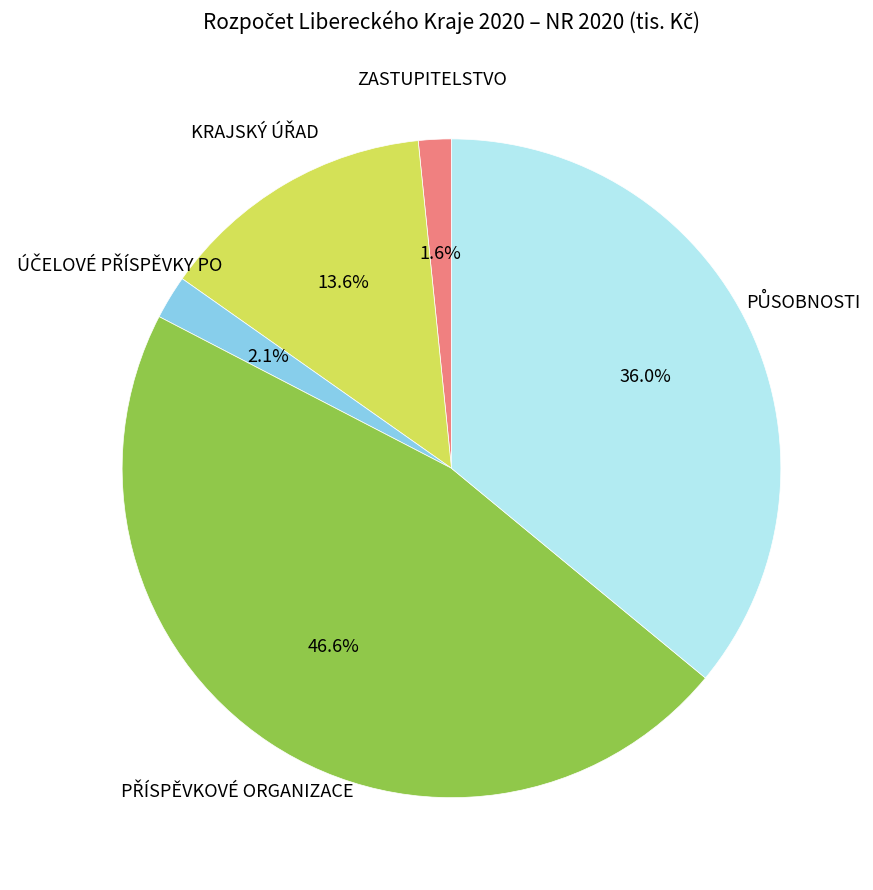

Count the number of slices in the pie.

5